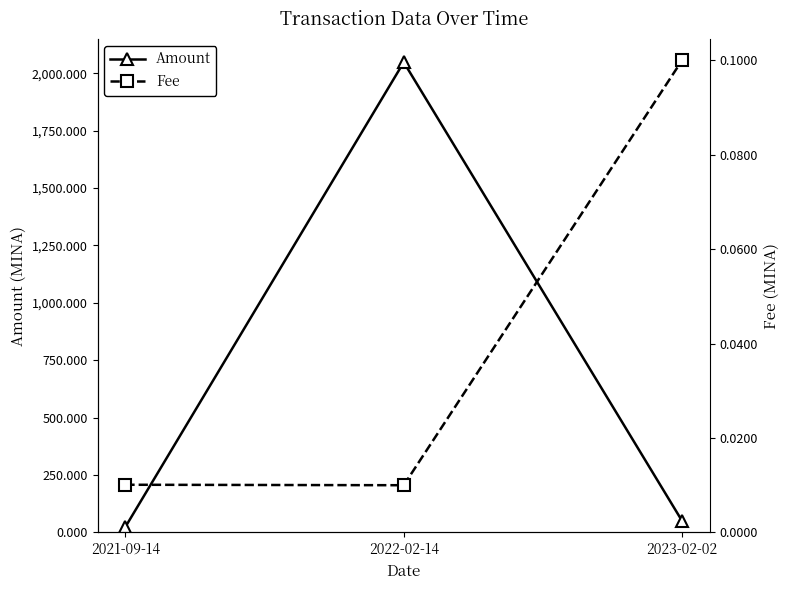

At which category is the sum across all series the highest?

2022-02-14